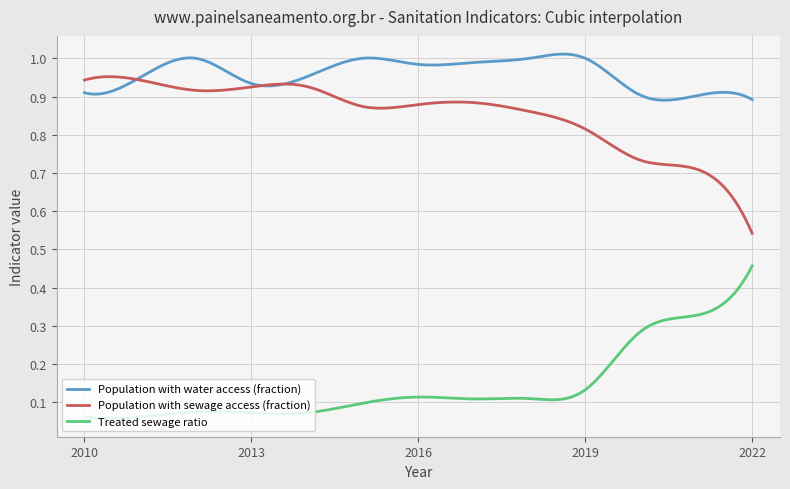

In Treated sewage ratio, how many points are lower than both neighbors (excluding endpoints)?

4